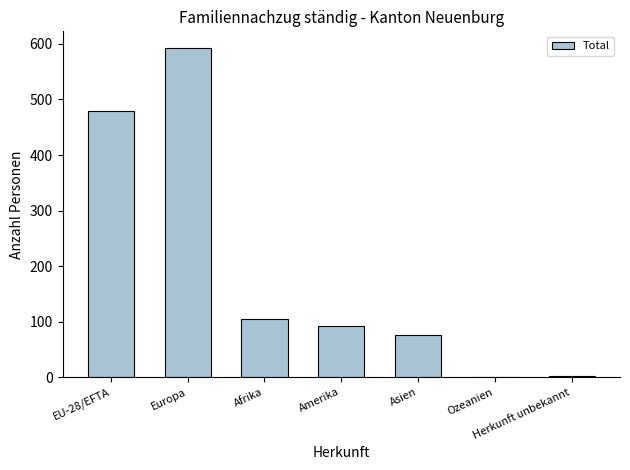

What is the maximum value shown in the chart?

593